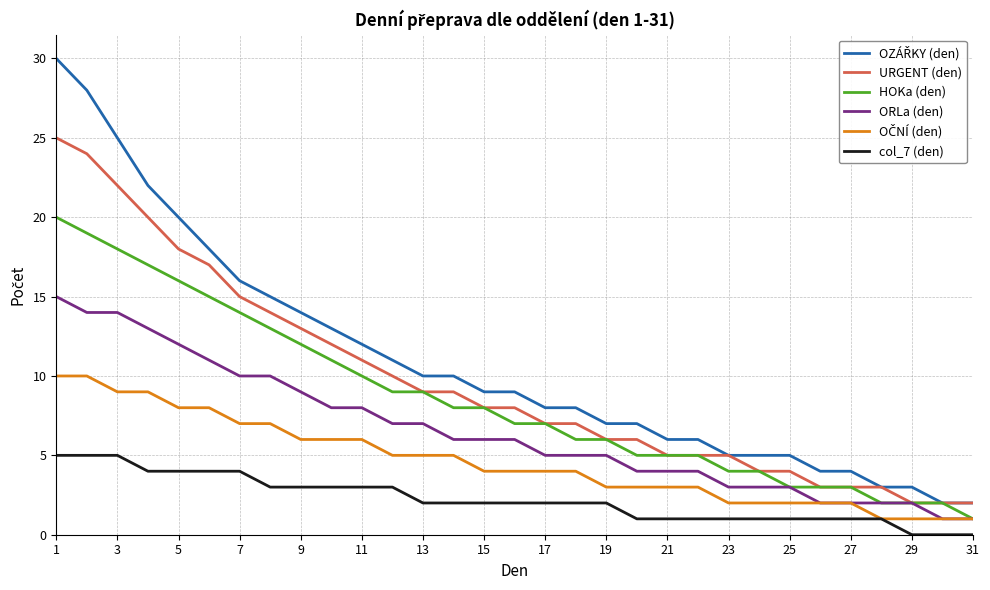

What is the maximum value for HOKa (den)?

20